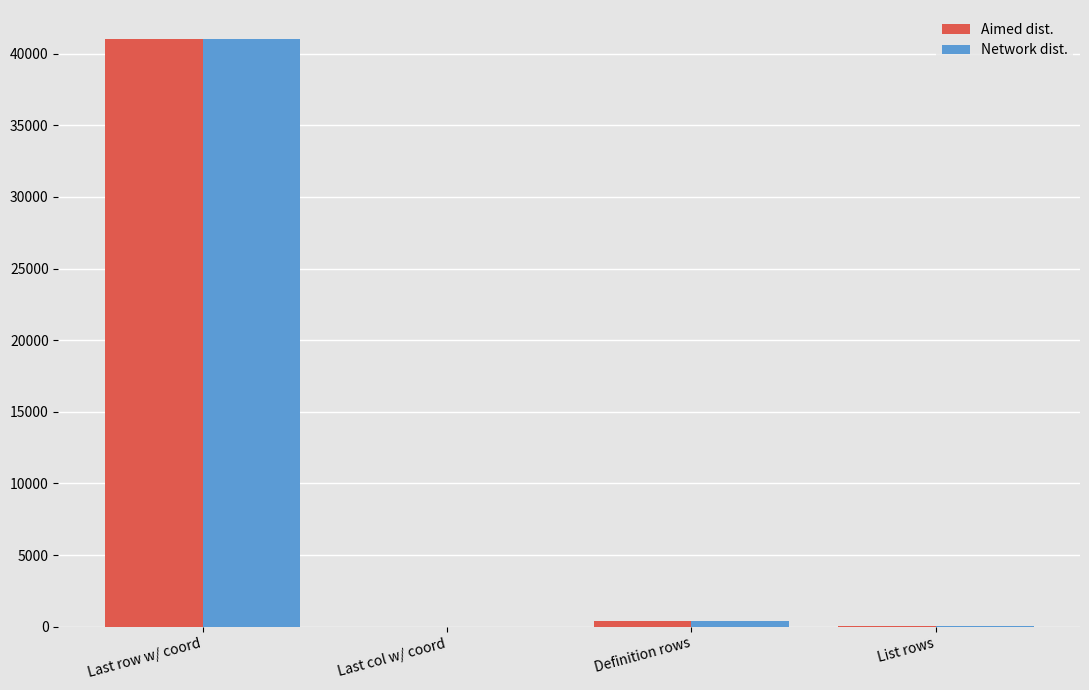

What is the total value across all series at Last row w/ coord?

82012